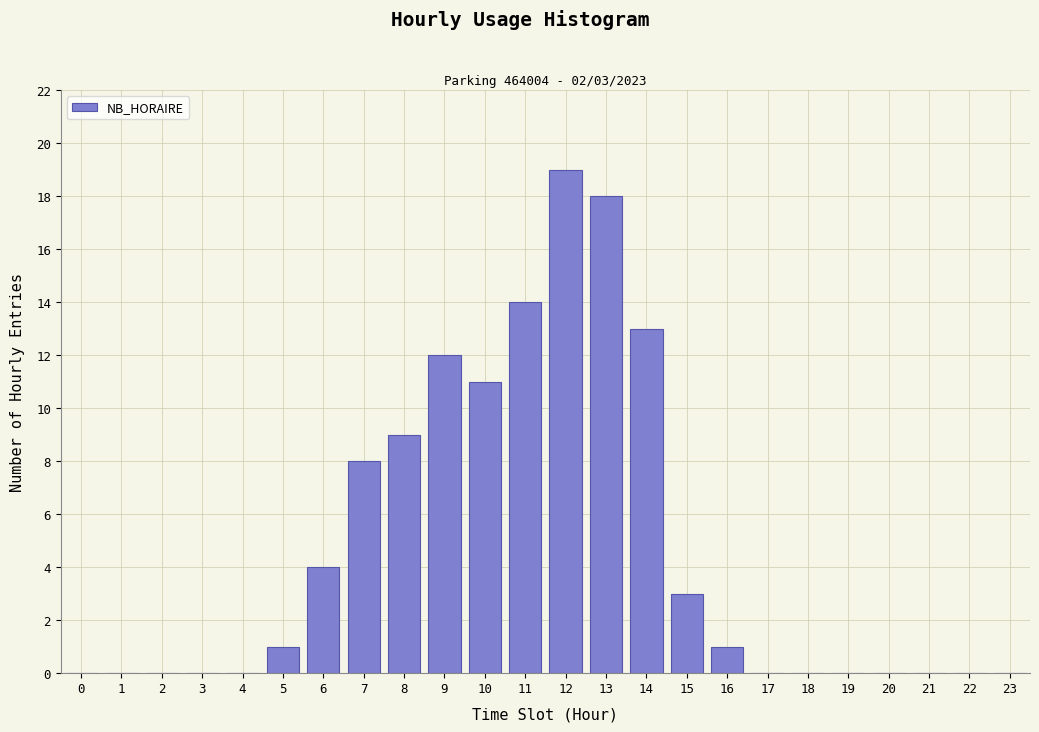

Reading left to right, extract all data points from this chart.

0=0	1=0	2=0	3=0	4=0	5=1	6=4	7=8	8=9	9=12	10=11	11=14	12=19	13=18	14=13	15=3	16=1	17=0	18=0	19=0	20=0	21=0	22=0	23=0